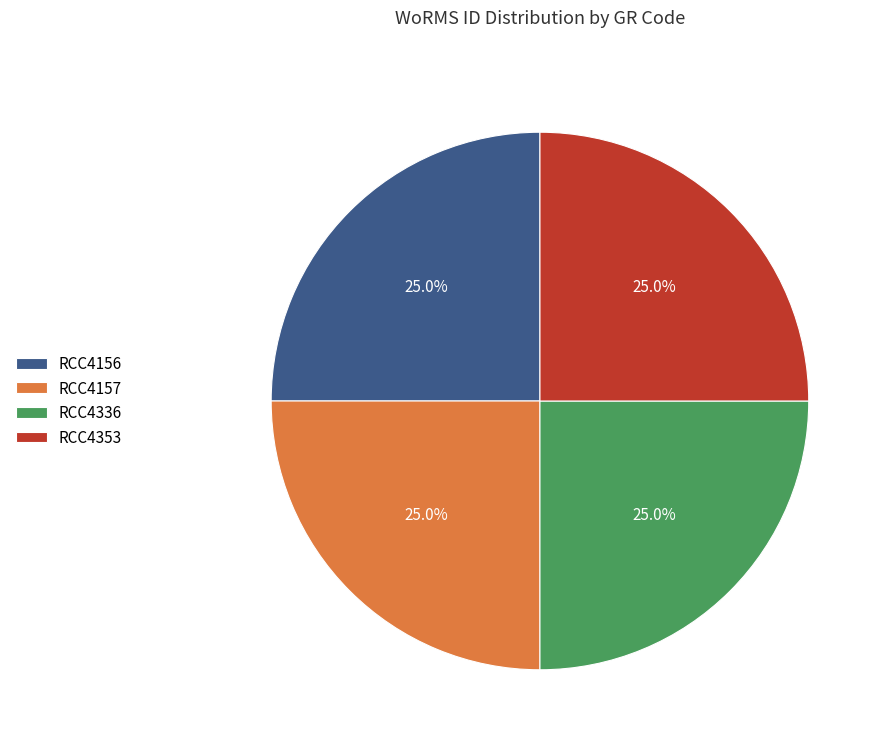

Does any single category account for the majority?

No